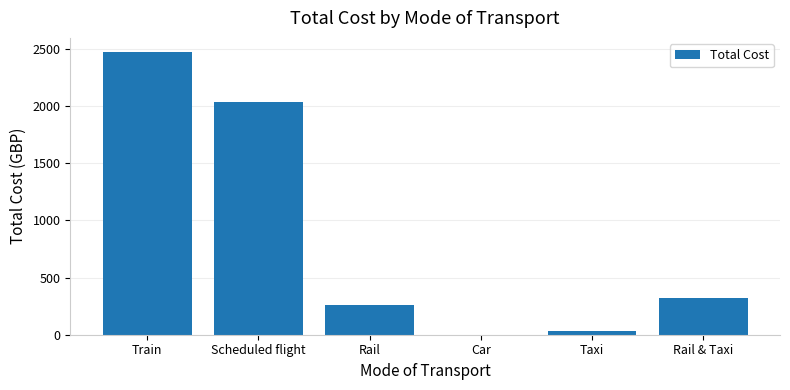

What is the change in value from Train to Car?

-2474.0